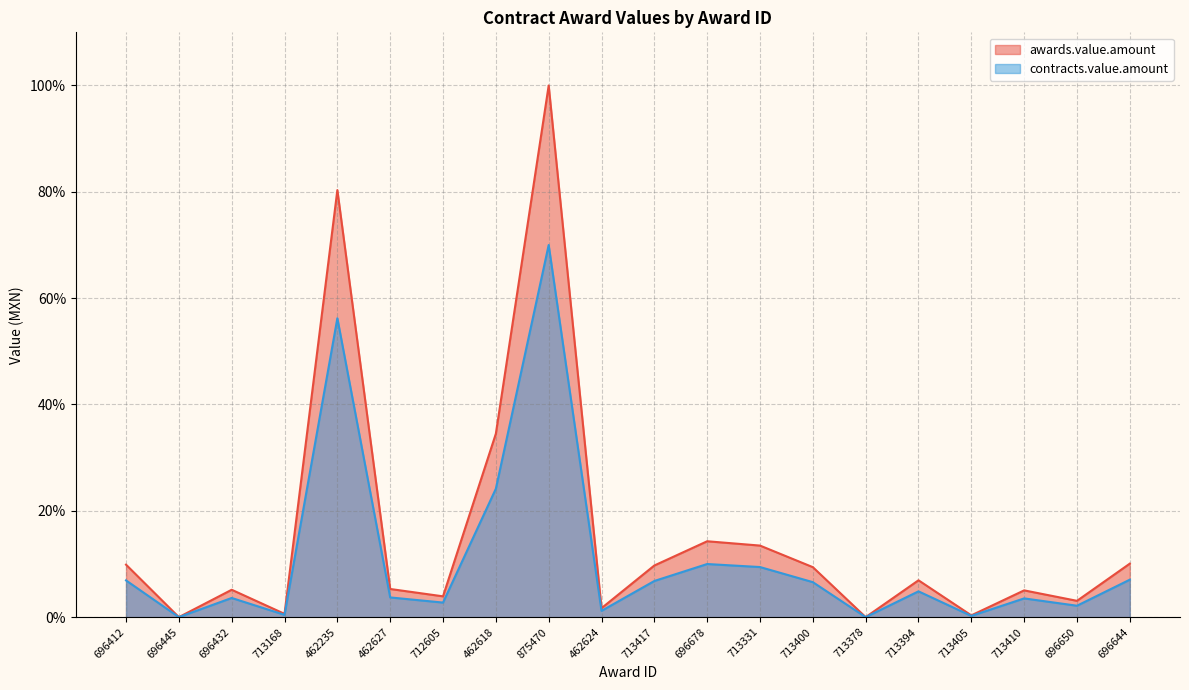

What is the label of the 11th point from the left?

713417